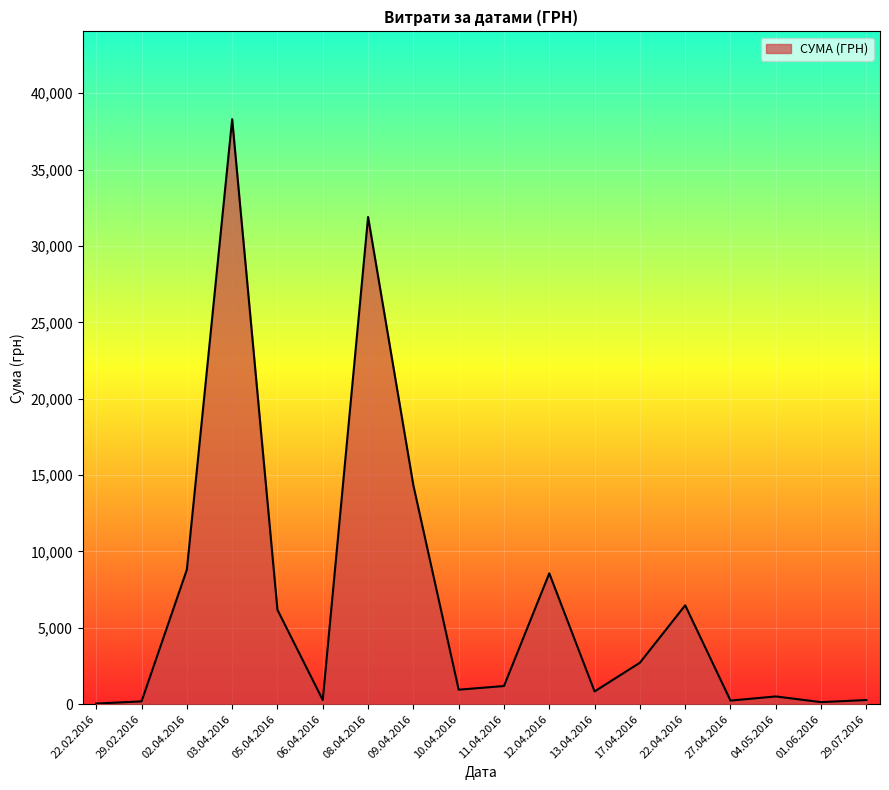

What is the difference between the values at 08.04.2016 and 06.04.2016?

31625.8